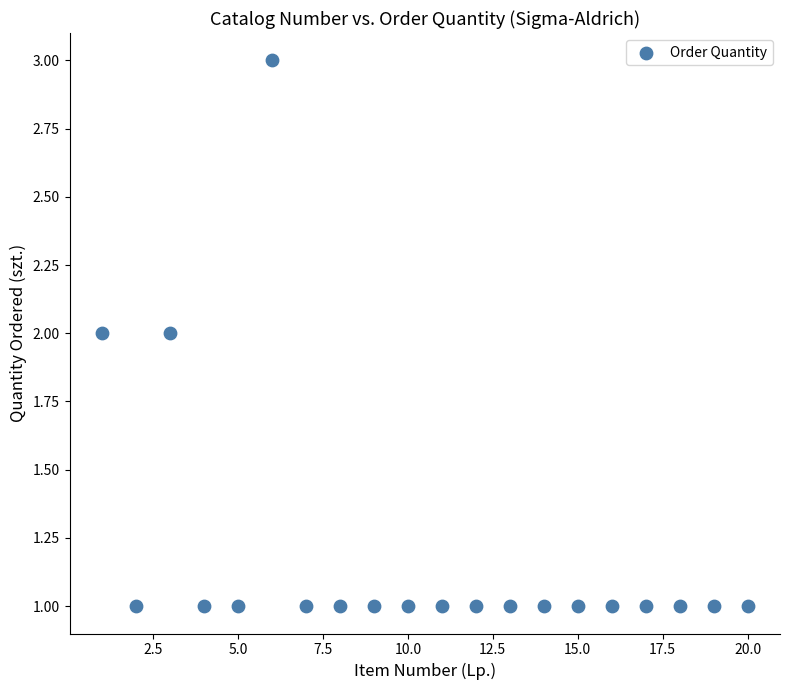

What is the range of X values (max minus min)?

19